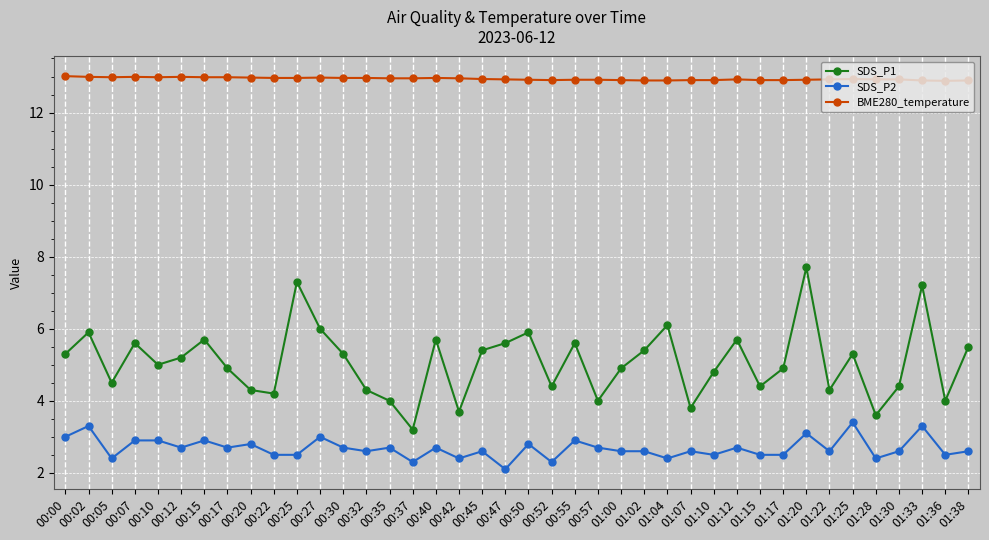

What is the total value across all series at 01:33?

23.4